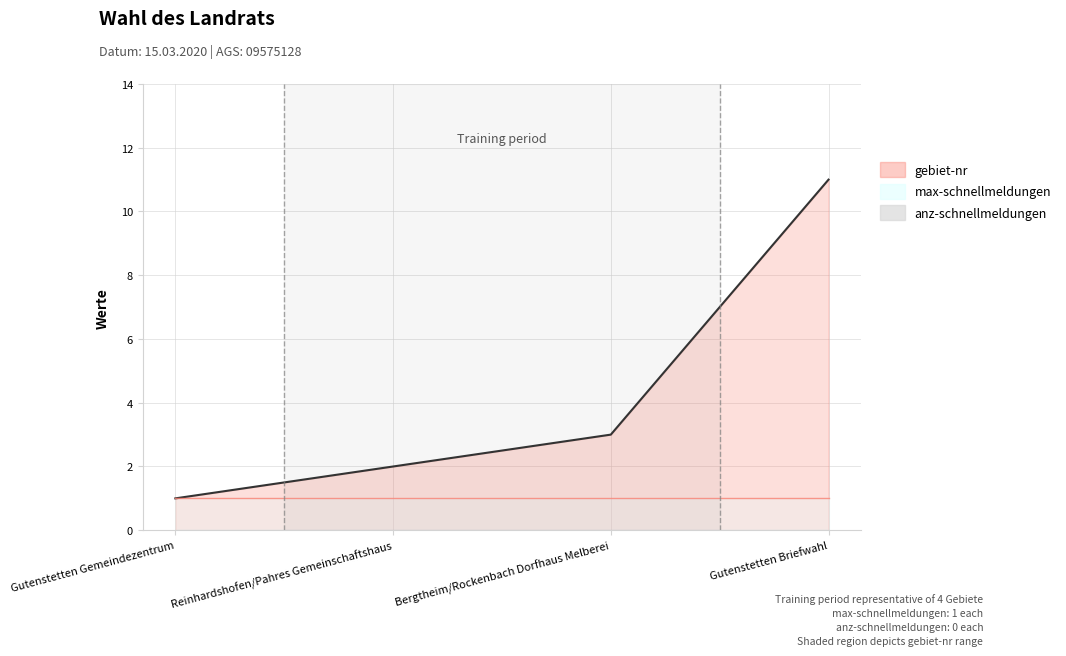

The value of gebiet-nr at Gutenstetten Briefwahl is 11. True or false?

True